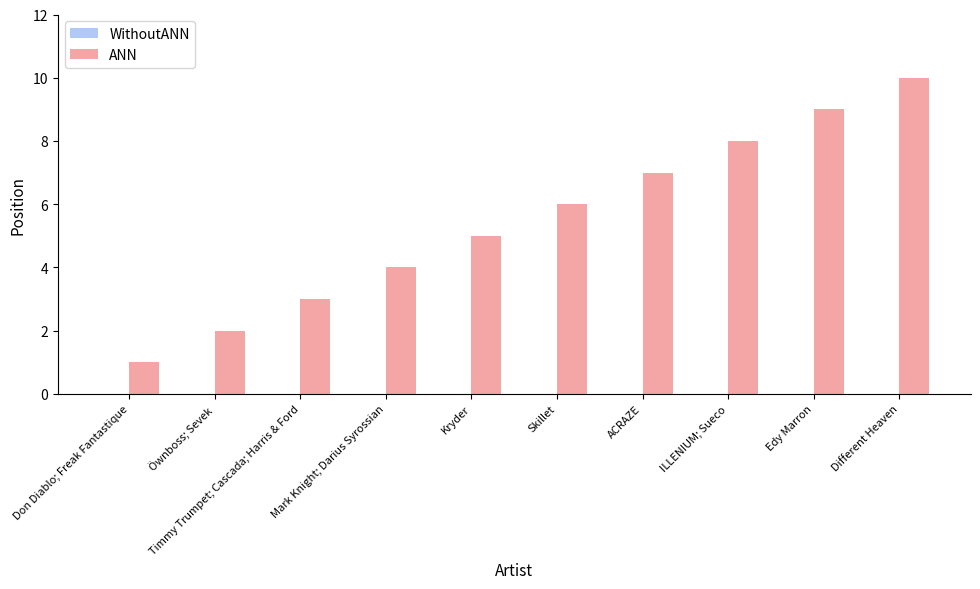

Which category has the highest value across all series?

Different Heaven